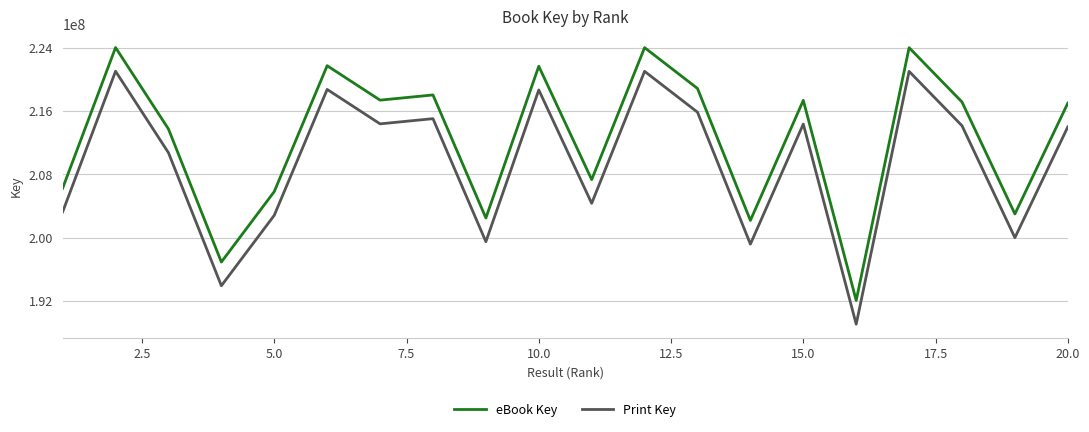

Which series has the largest total across all categories?

eBook Key